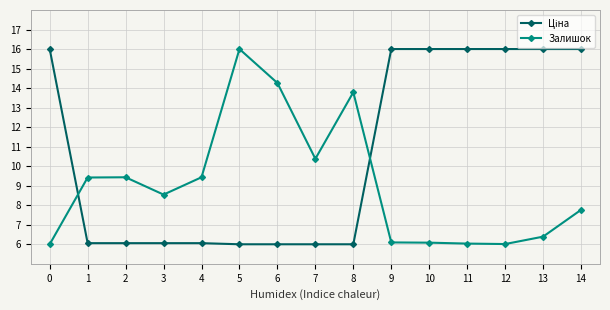

What is the difference between the Залишок values at 9 and 8?

7.7